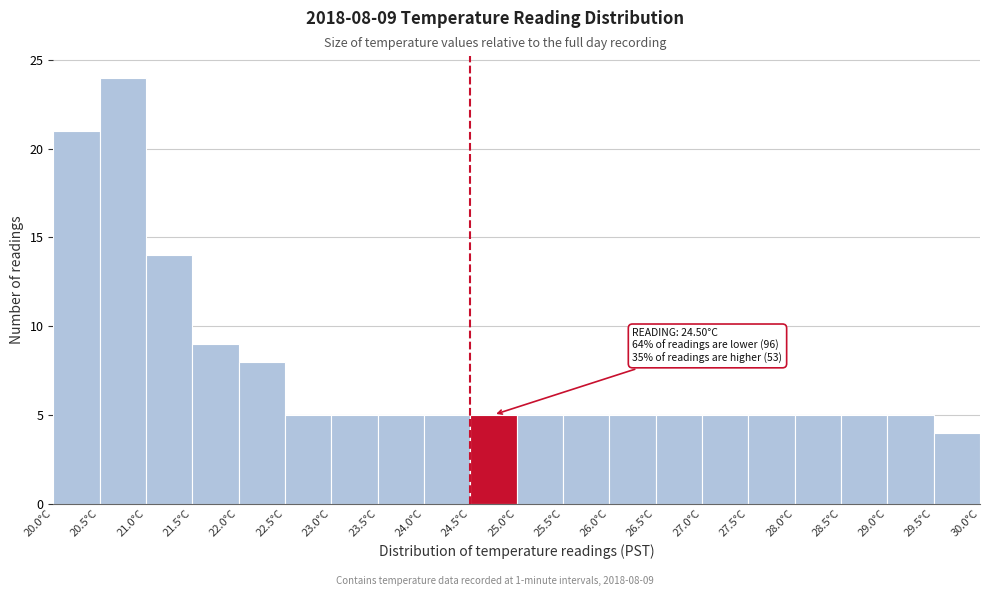

Which range on the x-axis has the tallest bar?

20.5 to 21.0